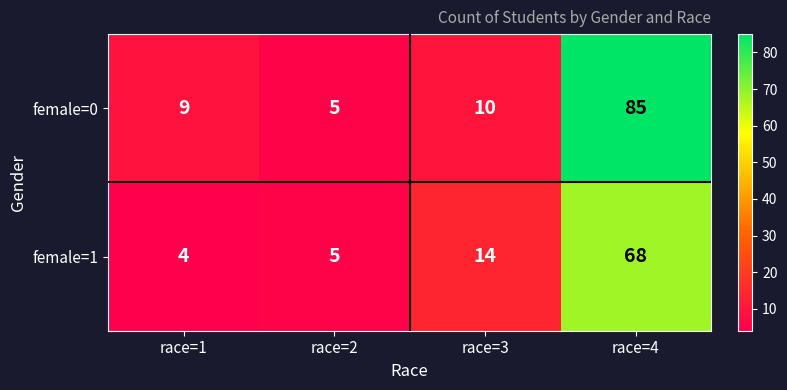

Reading left to right, transcribe all the data shown in this chart.

female=0: race=1=9	race=2=5	race=3=10	race=4=85
female=1: race=1=4	race=2=5	race=3=14	race=4=68